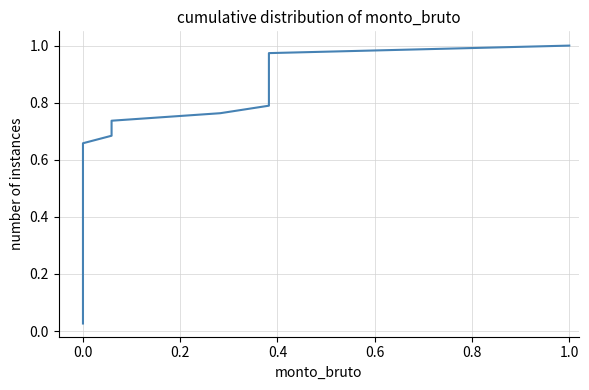

What is the value of the 22nd point from the left?

0.6